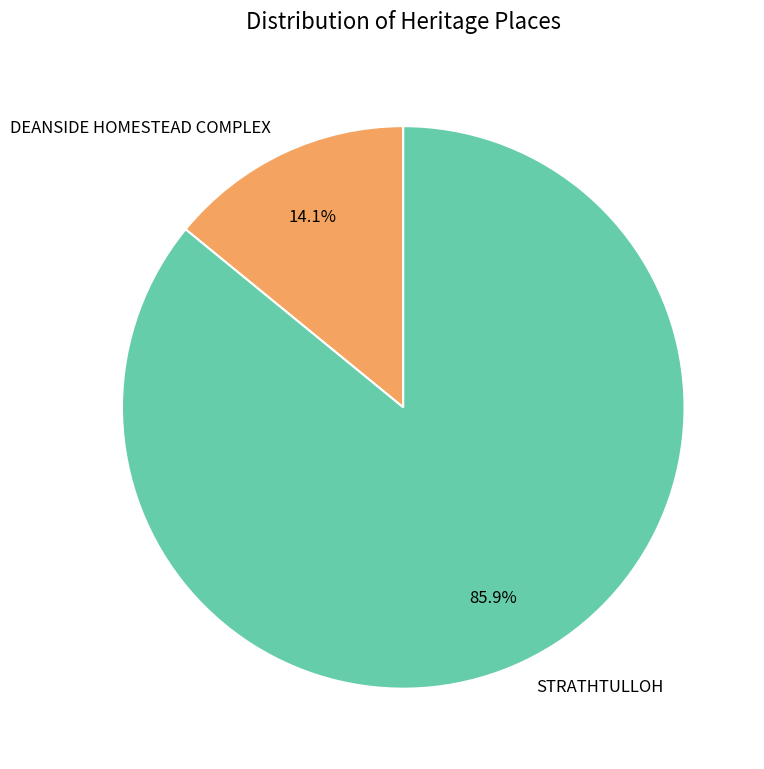

What is the majority slice?

STRATHTULLOH